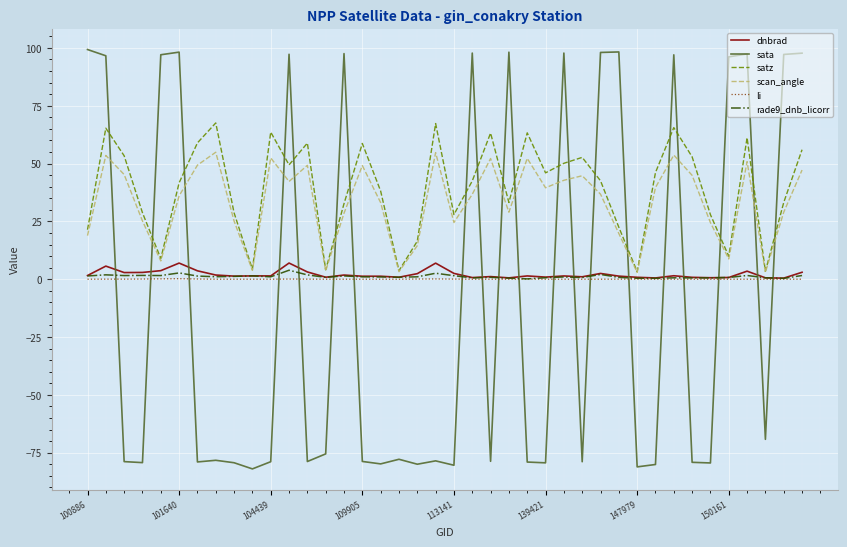

What is the greatest value displayed?

99.3